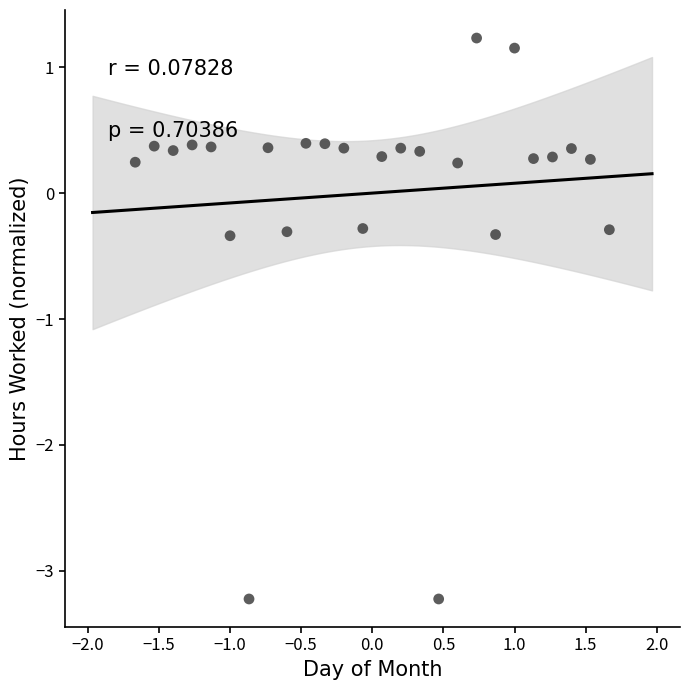

What is the range of Y values (max minus min)?

4.5